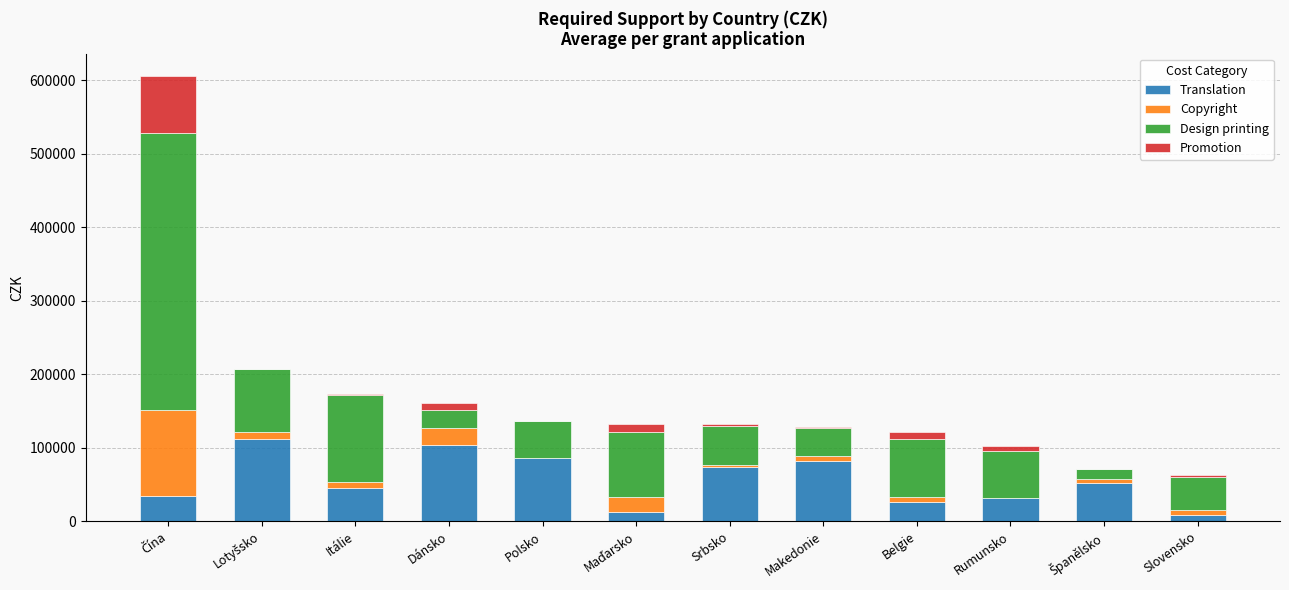

Are the bars grouped side by side (vs. stacked)?

No